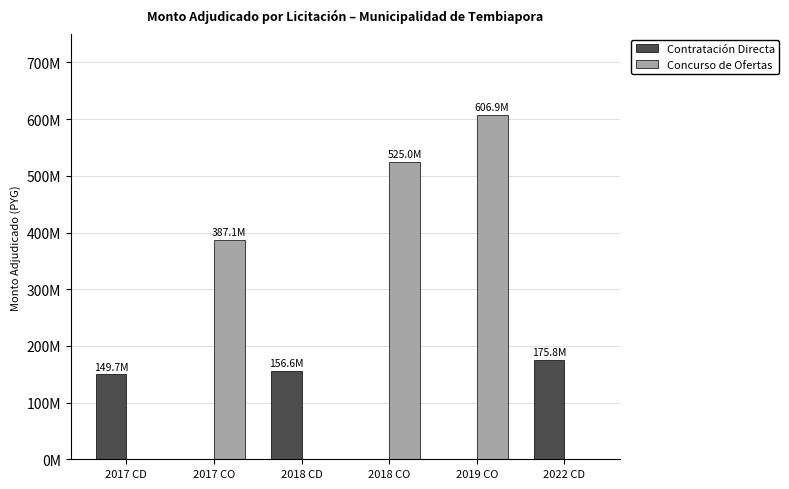

Reading left to right, transcribe all the data shown in this chart.

Contratación Directa: 149724550	0	156600000	0	0	175847600
Concurso de Ofertas: 0	387146900	0	525000000	606862500	0